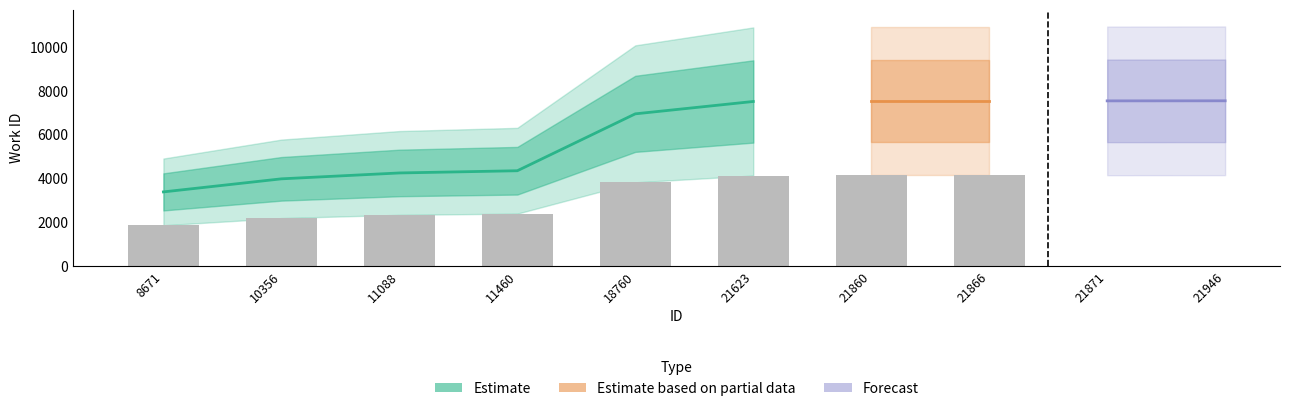

Rank the categories by value from lowest to highest.

8671, 10356, 11088, 11460, 18760, 21623, 21860, 21866, 21871, 21946